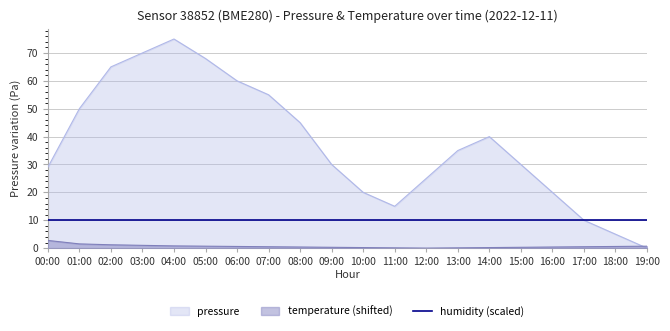

Rank the categories by pressure value from lowest to highest.

19:00, 18:00, 17:00, 11:00, 10:00, 16:00, 12:00, 00:00, 09:00, 15:00, 13:00, 14:00, 08:00, 01:00, 07:00, 06:00, 02:00, 05:00, 03:00, 04:00